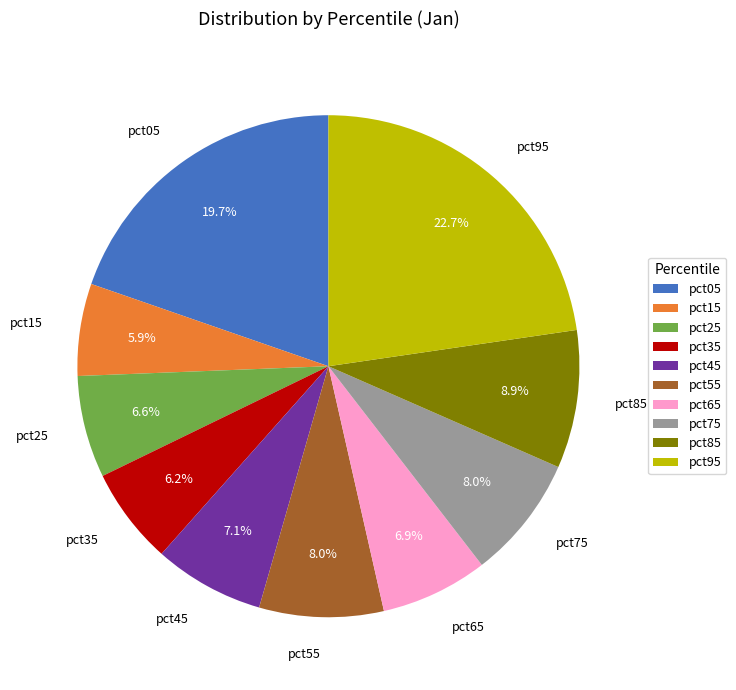

To the nearest percent, what is the combined percentage of pct05 and pct85?

29%